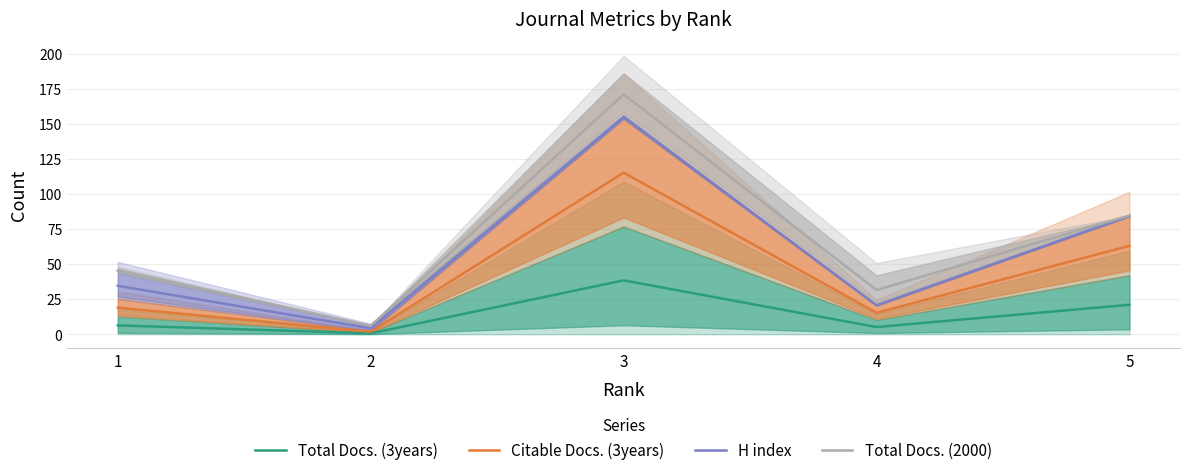

Where is the first local maximum for H index?

3